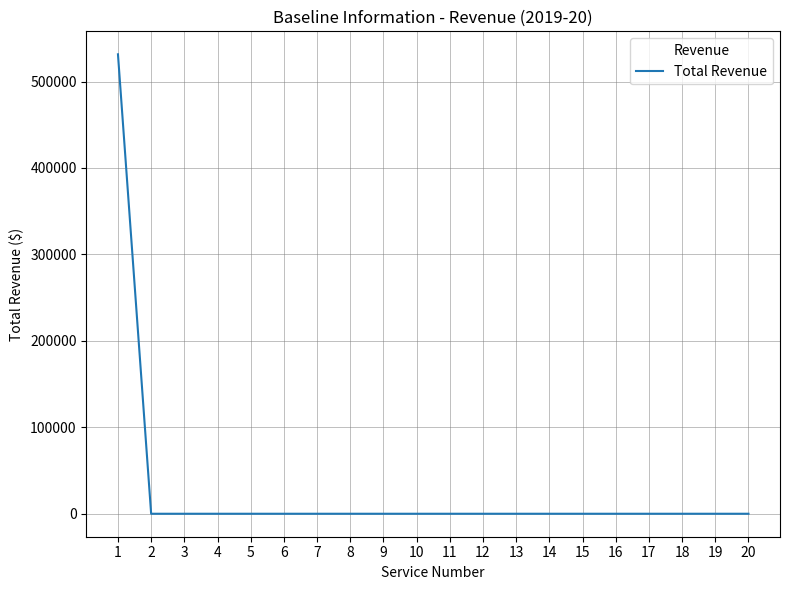

Is it true that the value at 16 is 0?

True